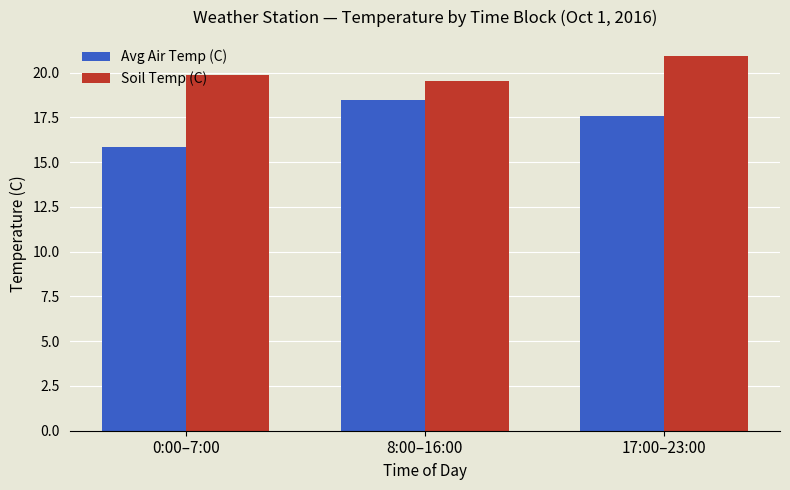

What is the minimum value shown in the chart?

15.9